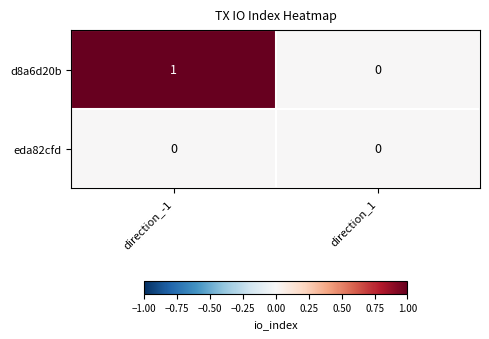

How many distinct data groups are displayed?

2